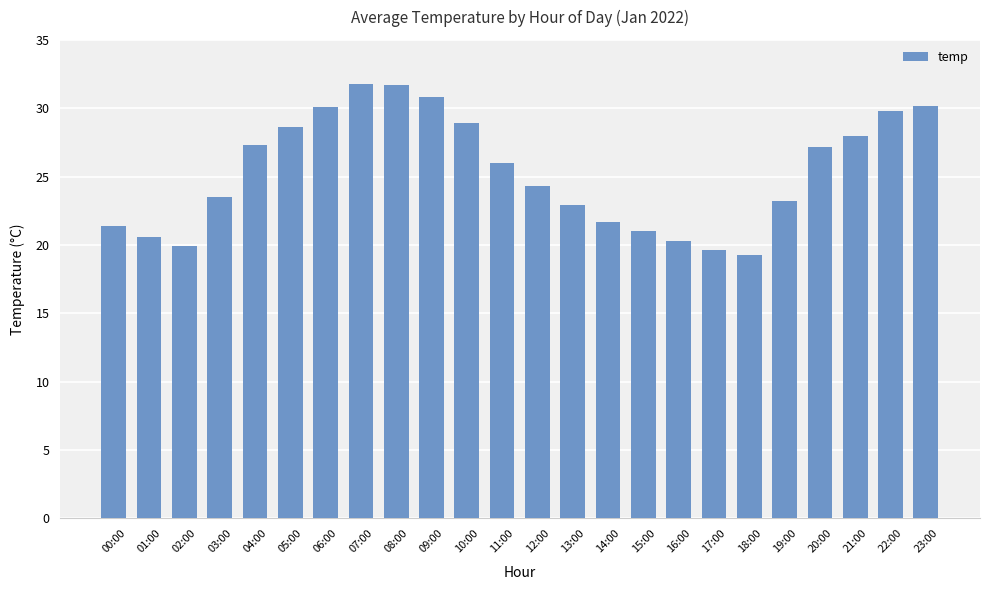

What is the difference between the values at 04:00 and 03:00?

3.8